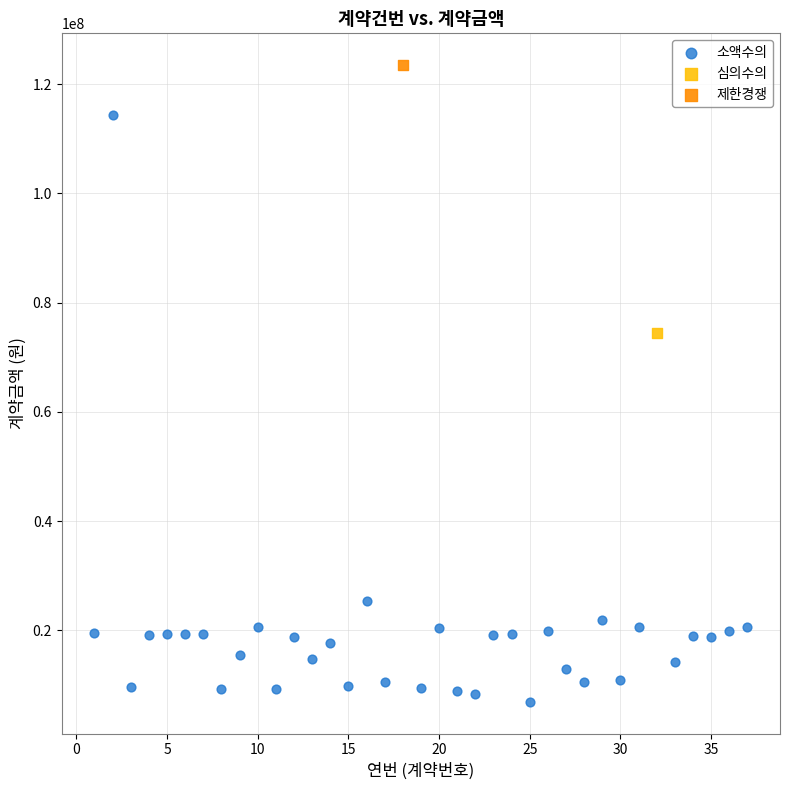

What are all the series names shown in the legend?

소액수의, 심의수의, 제한경쟁